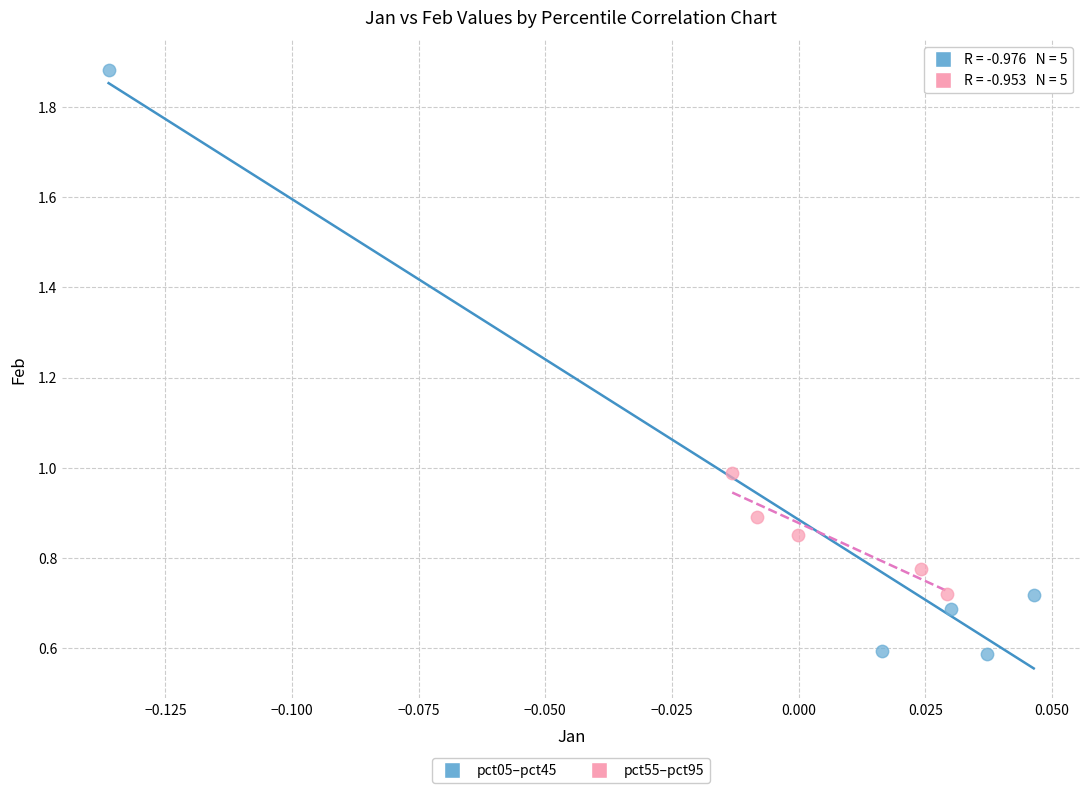

Which series has the largest Y range (max minus min)?

pct05–pct45